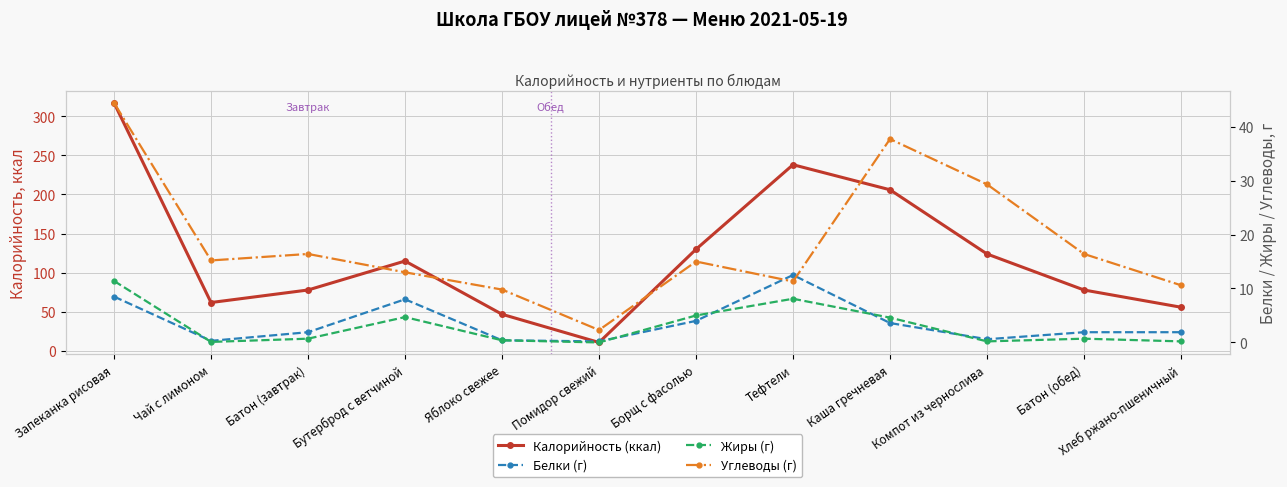

Is it true that Белки (г) equals 0.6 at Яблоко свежее?

False